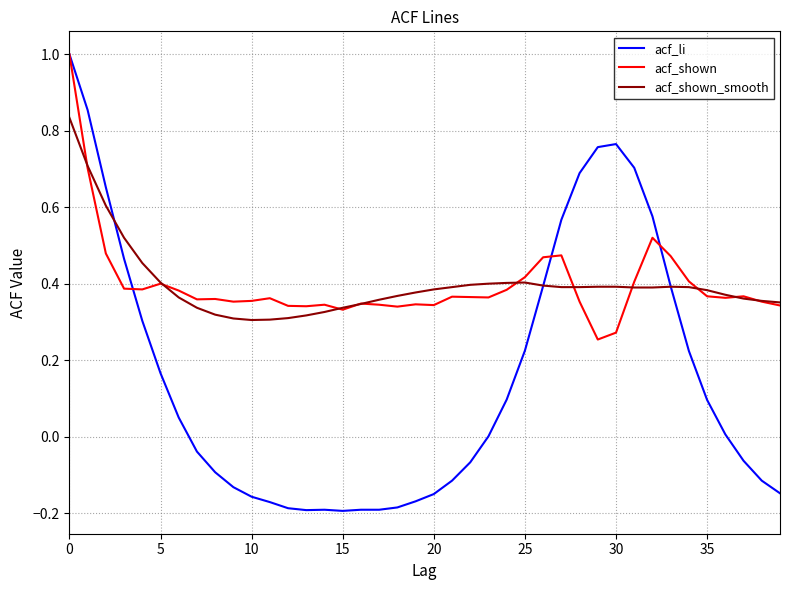

What is the maximum value for acf_li?

1.0